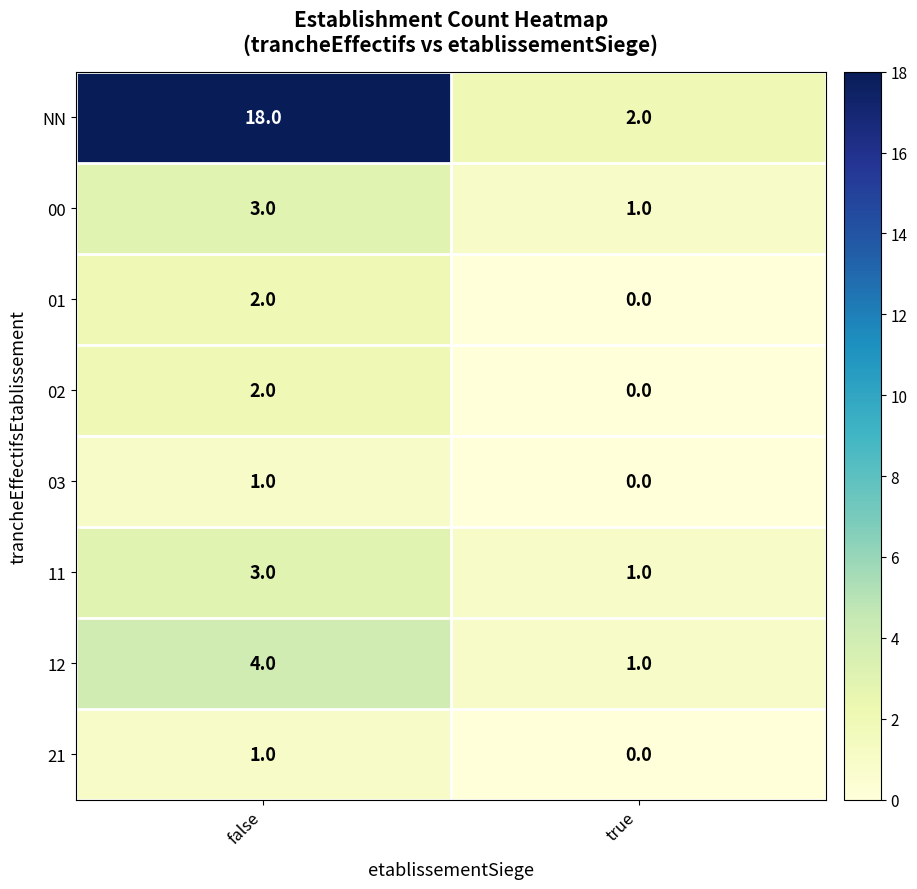

Reading left to right, transcribe all the data shown in this chart.

NN: false=18	true=2
00: false=3	true=1
01: false=2	true=0
02: false=2	true=0
03: false=1	true=0
11: false=3	true=1
12: false=4	true=1
21: false=1	true=0